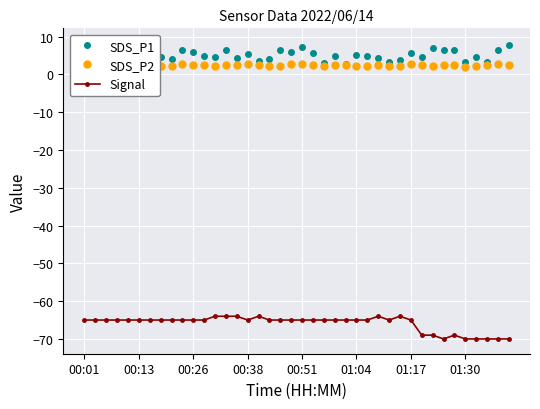

True or false: Signal has more than 0 interior local peaks.

True